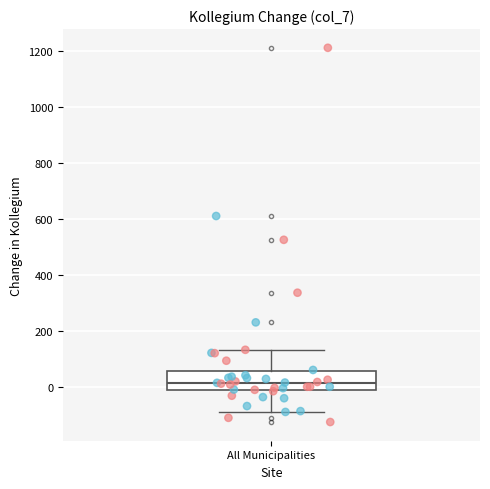

Transcribe this box plot: give where the median line is, the range the box spans, and where the two whiskers end, as read against the y-axis. The values are not printed on the chart, so give them approximately, as read against the axis.

median 20, box -20 to 60, whiskers -80 to 140